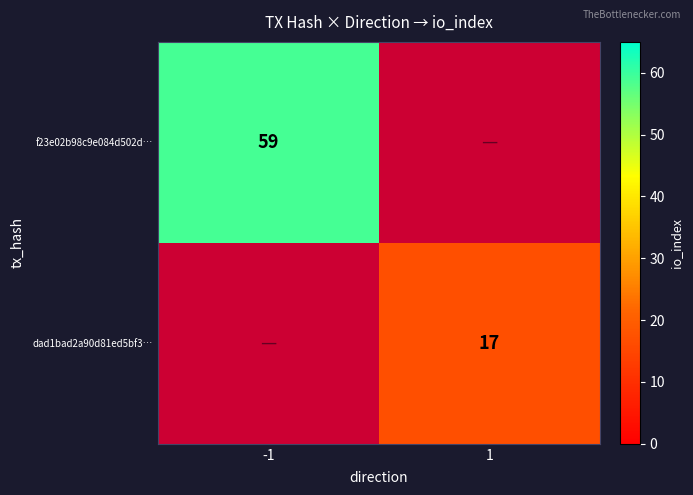

The value of f23e02b98c9e084d502d… at -1 is 59. True or false?

True